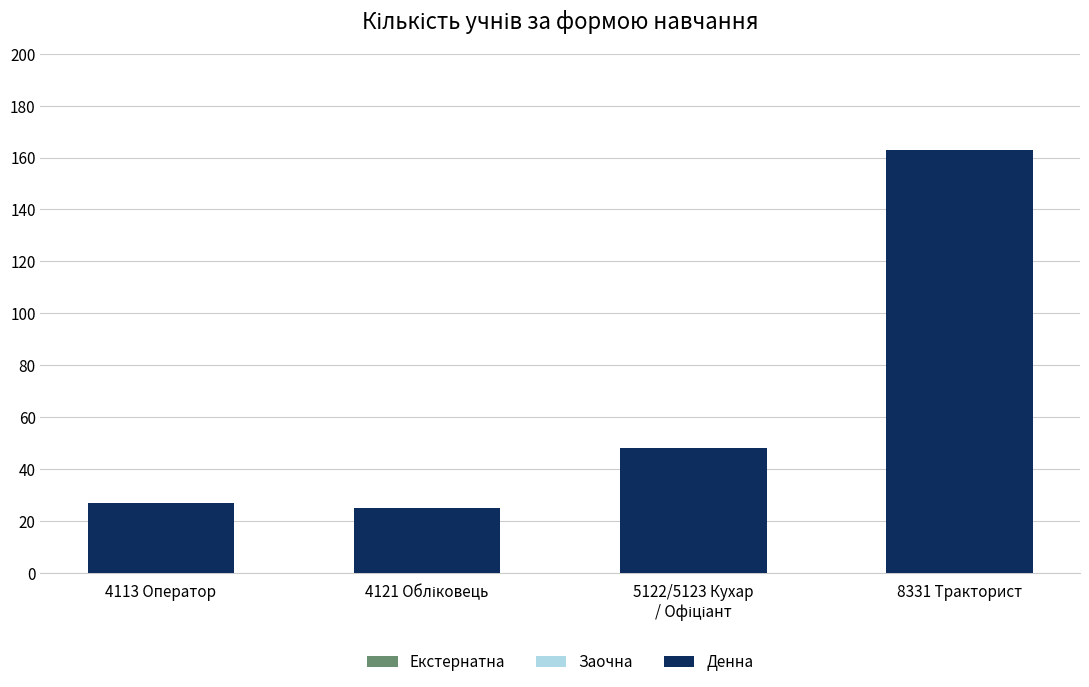

What is the label of the 4th bar from the right?

4113 Оператор